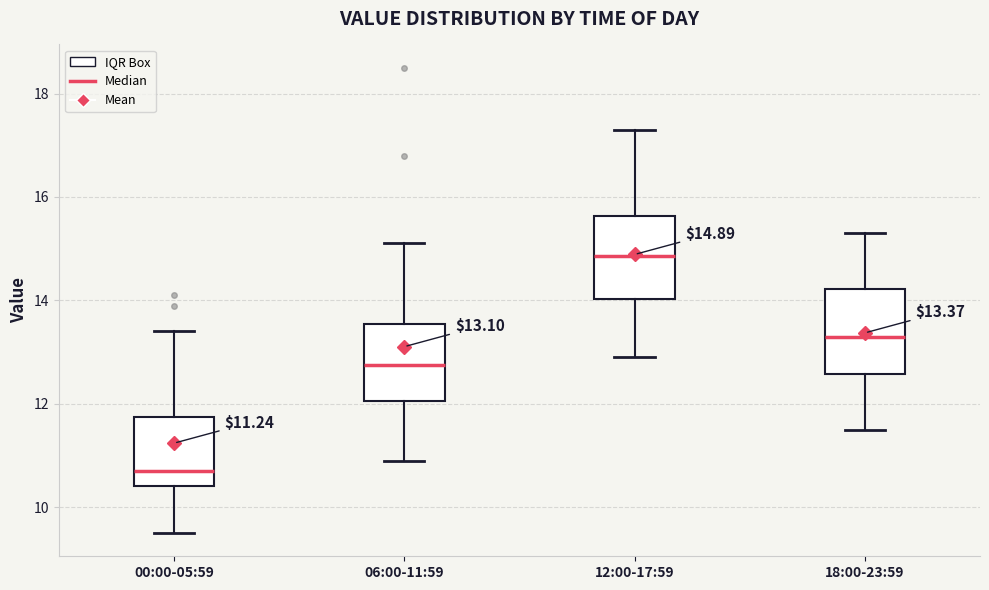

Which box has the lowest median line?

00:00-05:59